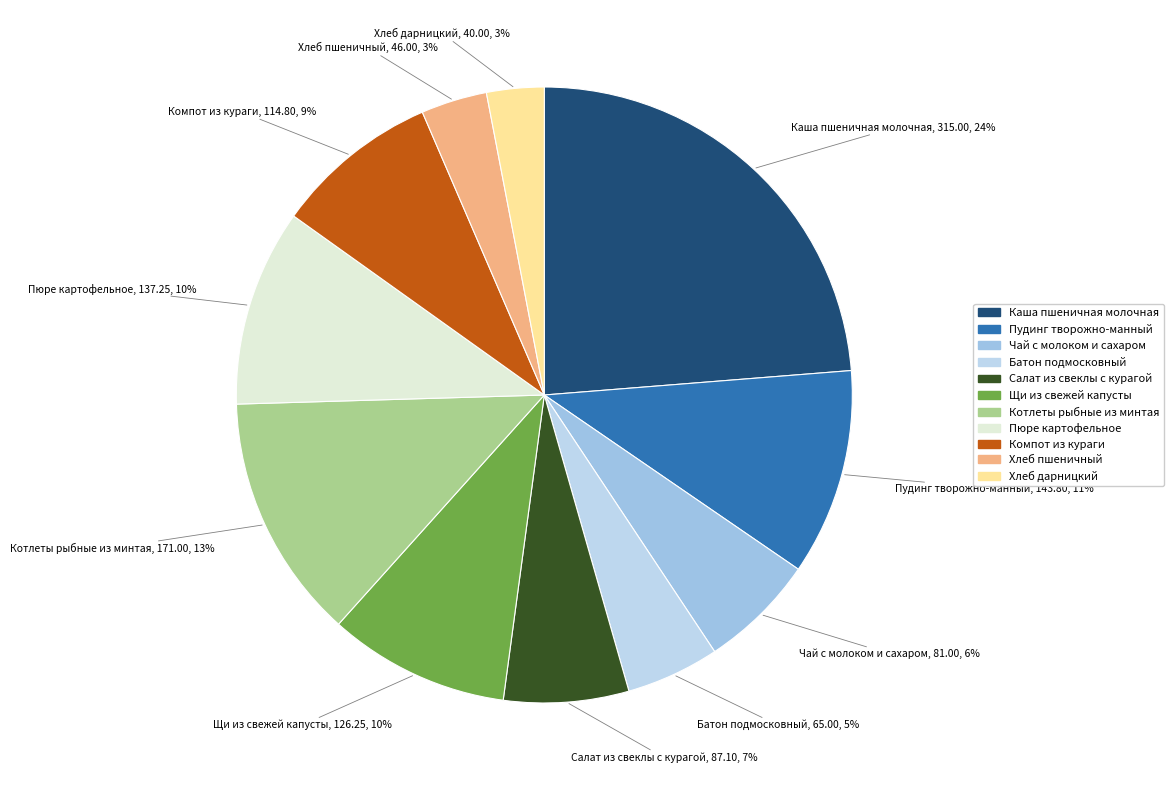

Do Хлеб пшеничный and Щи из свежей капусты together represent more than half of the pie?

No